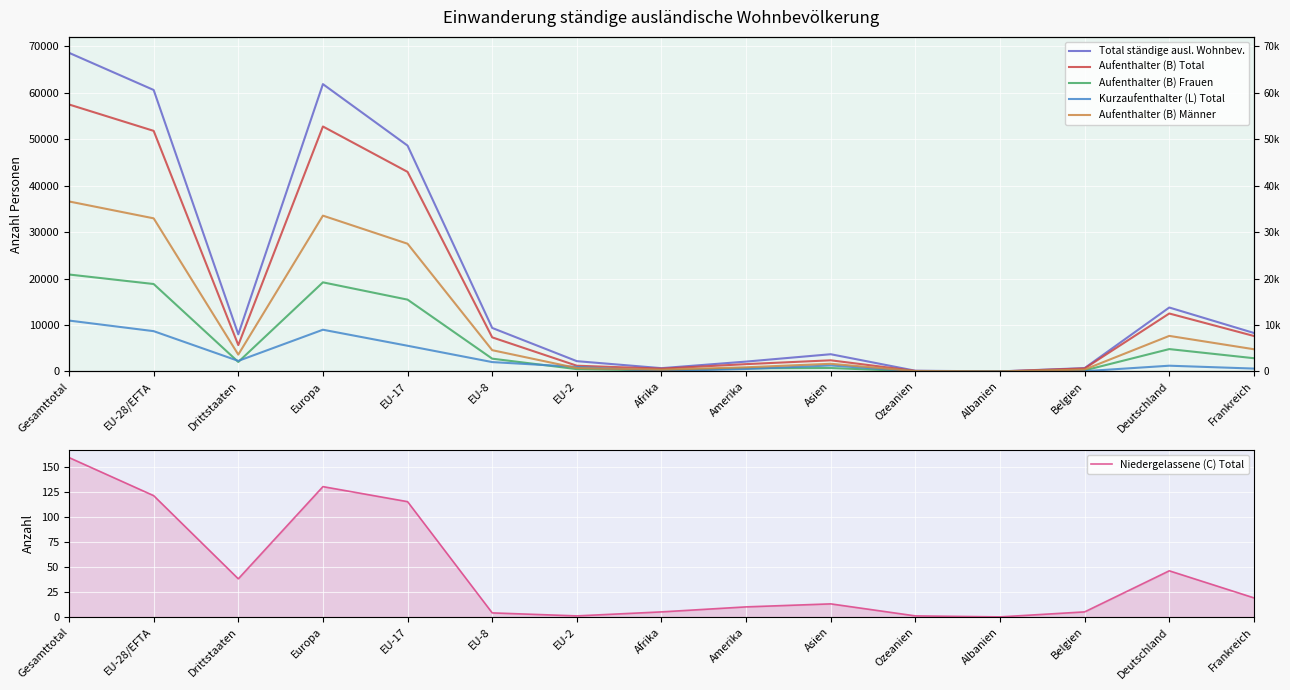

Is it true that Aufenthalter (B) Männer equals 8925 at EU-28/EFTA?

False